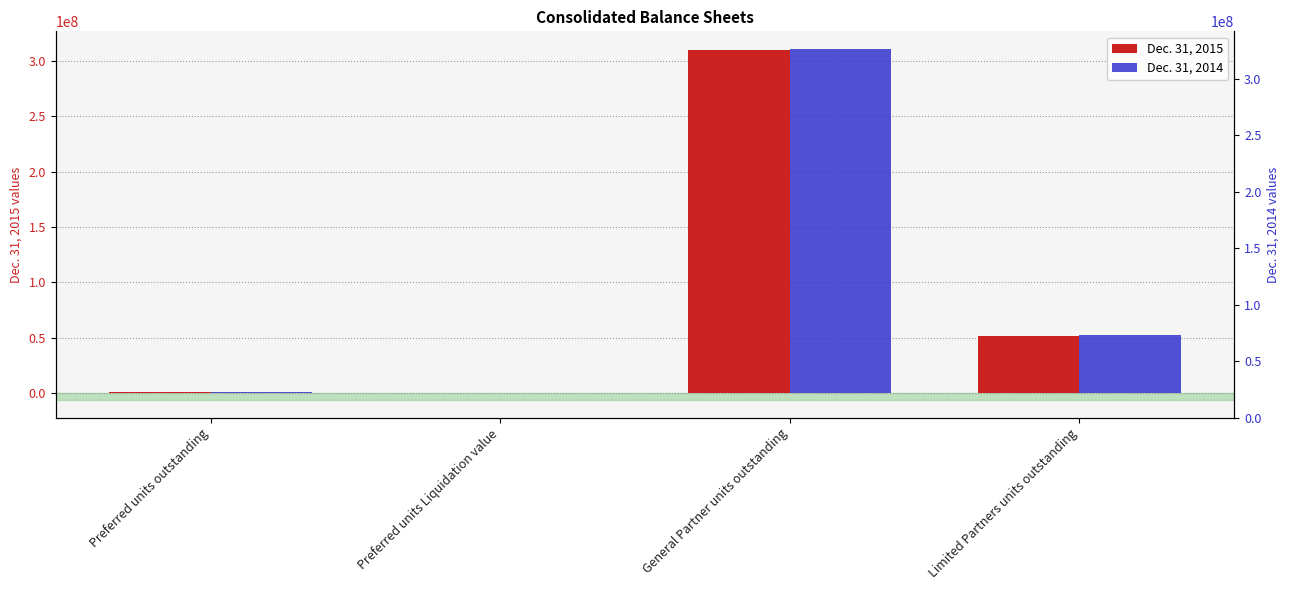

What is the sum of all Dec. 31, 2015 values?

362071599